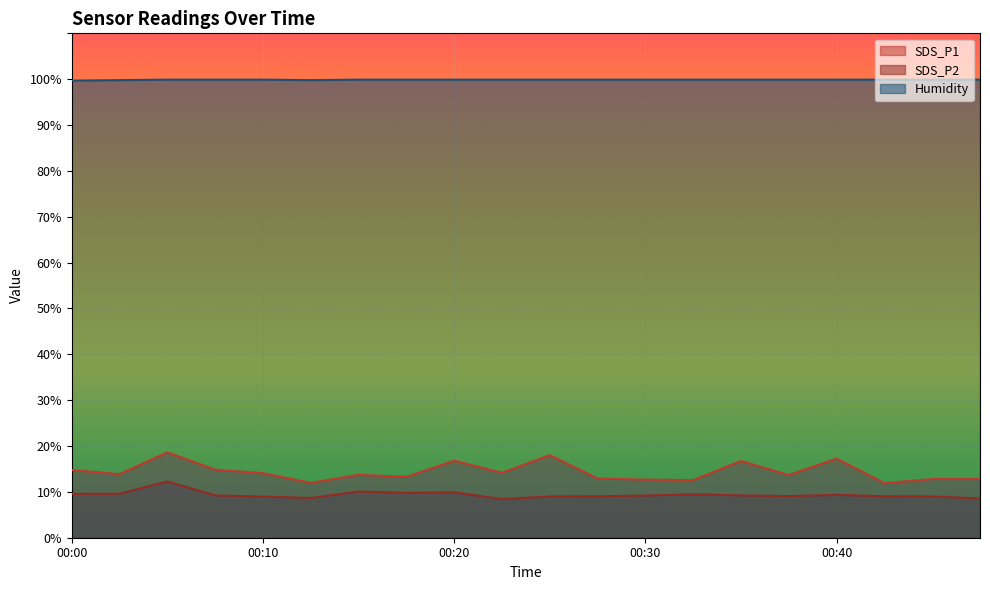

What is the approximate value of SDS_P1 at 00:23?

14.2